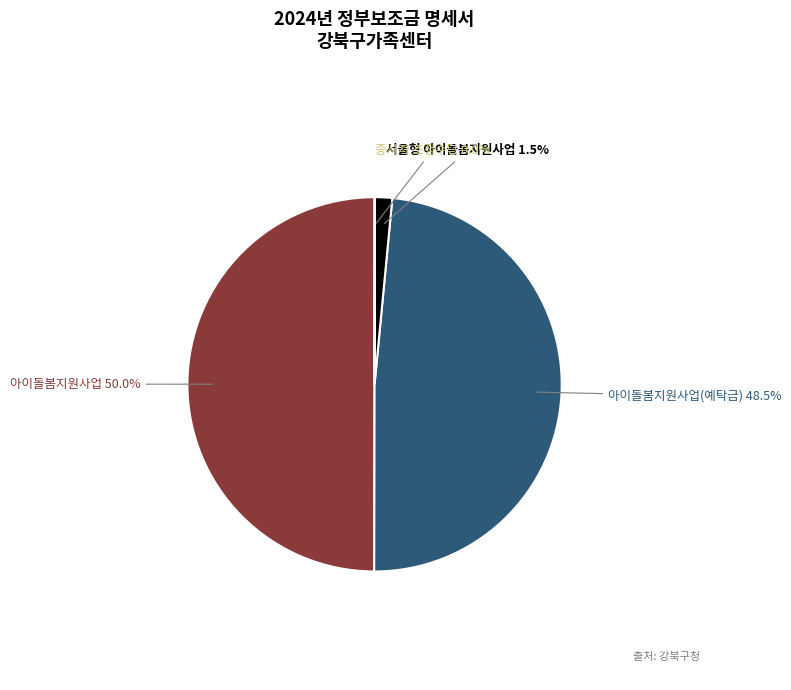

Which slice is the smallest?

종사자 조정수당